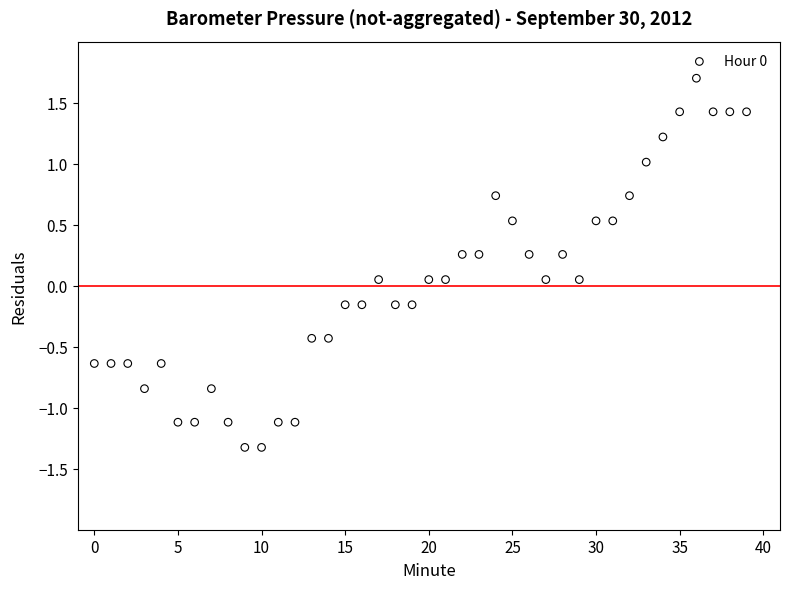

What is the range of Y values (max minus min)?

3.0